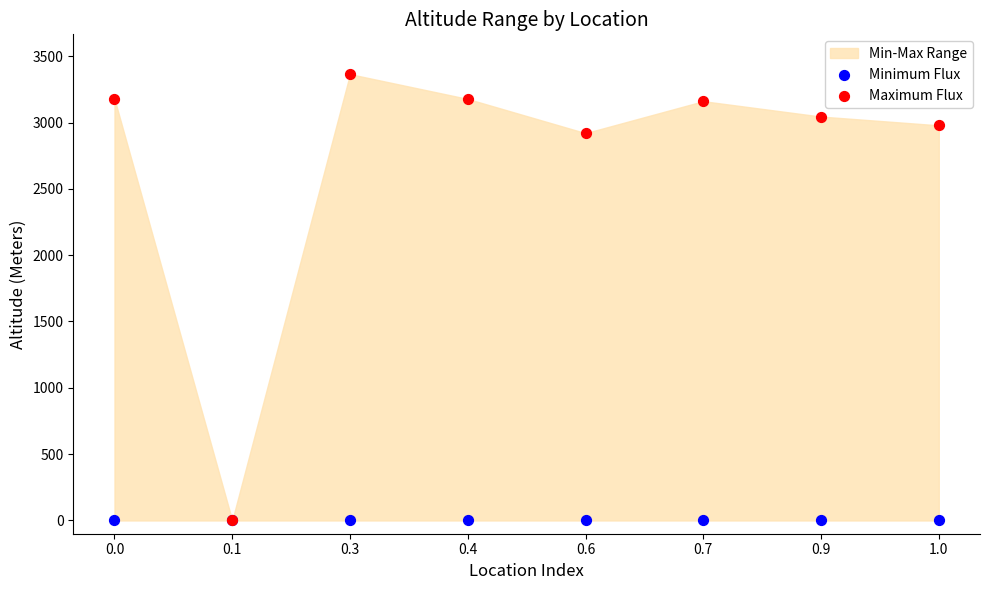

Across all series, what Y value is closest to 1682?

2920